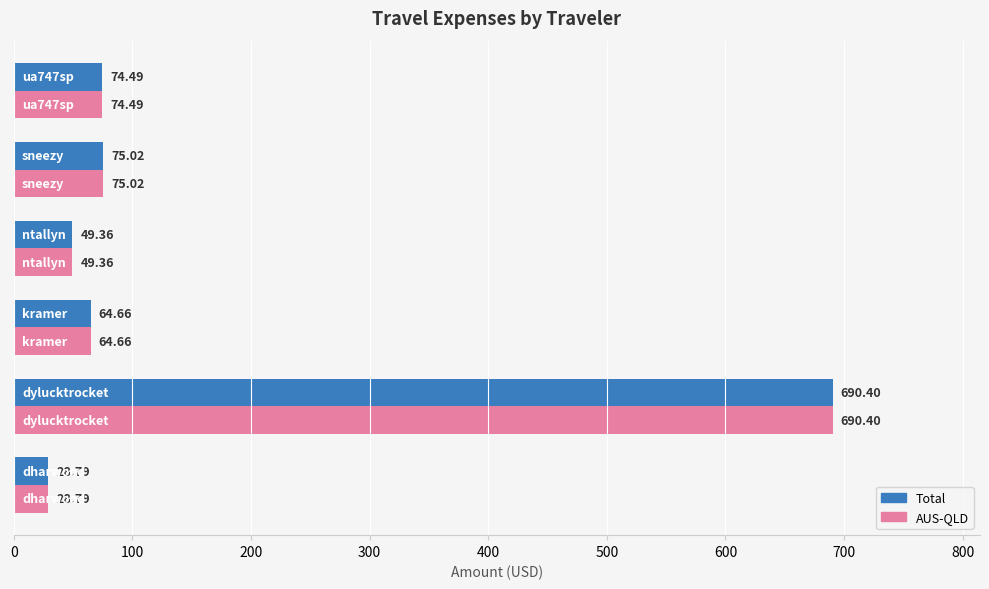

What is the average value of the AUS-QLD series?

163.8